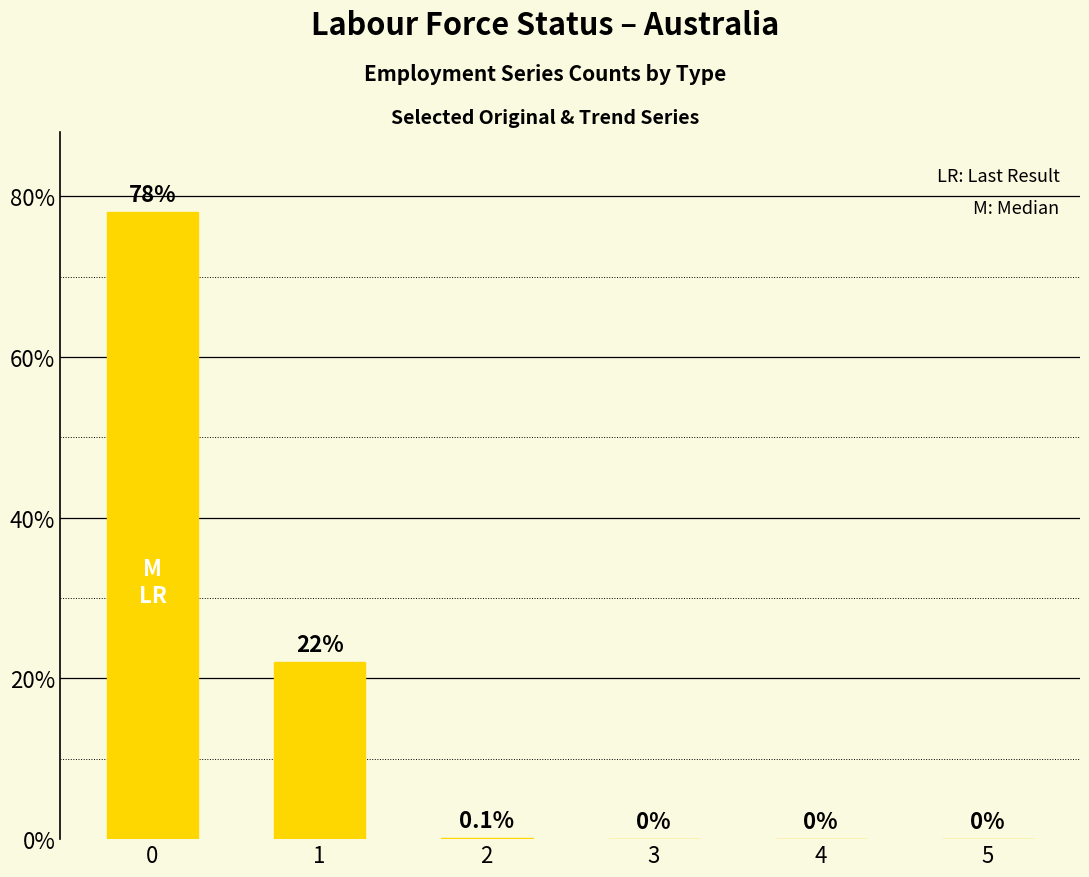

Reading left to right, extract all data points from this chart.

78.0	22.0	0.1	0.0	0.0	0.0